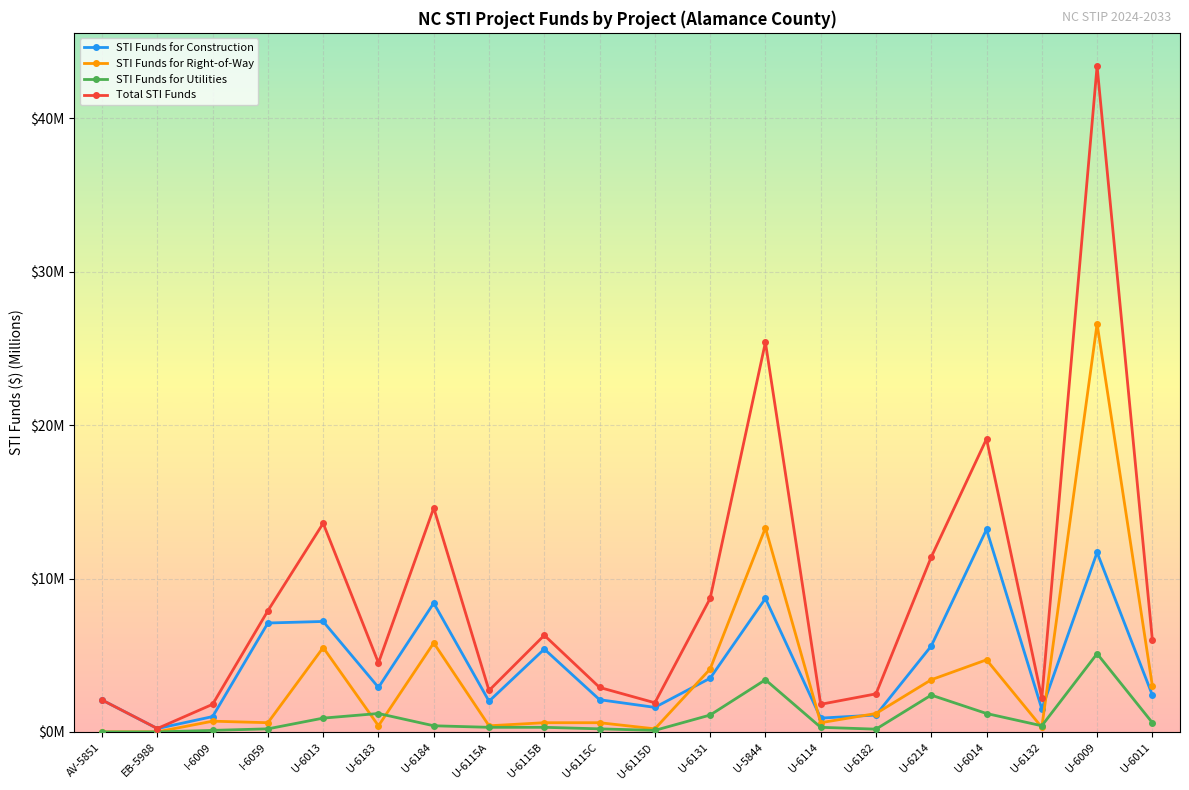

What is the difference between the highest and lowest values at U-6115C?

2.7